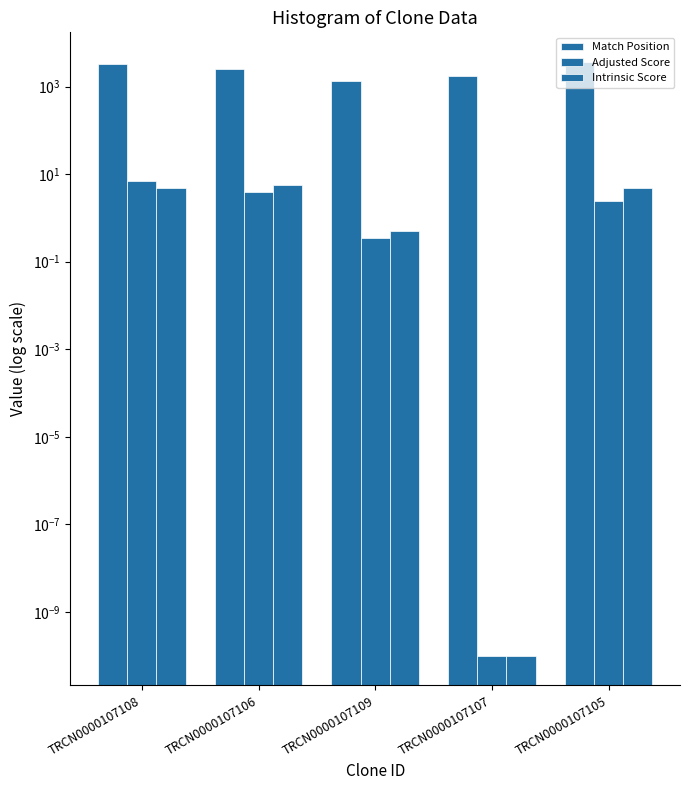

Reading left to right, list all the values displayed in this chart.

Match Position: TRCN0000107108=3232.0	TRCN0000107106=2525.0	TRCN0000107109=1339.0	TRCN0000107107=1768.0	TRCN0000107105=3643.0
Adjusted Score: TRCN0000107108=6.9	TRCN0000107106=3.9	TRCN0000107109=0.3	TRCN0000107107=0.0	TRCN0000107105=2.5
Intrinsic Score: TRCN0000107108=5.0	TRCN0000107106=5.6	TRCN0000107109=0.5	TRCN0000107107=0.0	TRCN0000107105=5.0